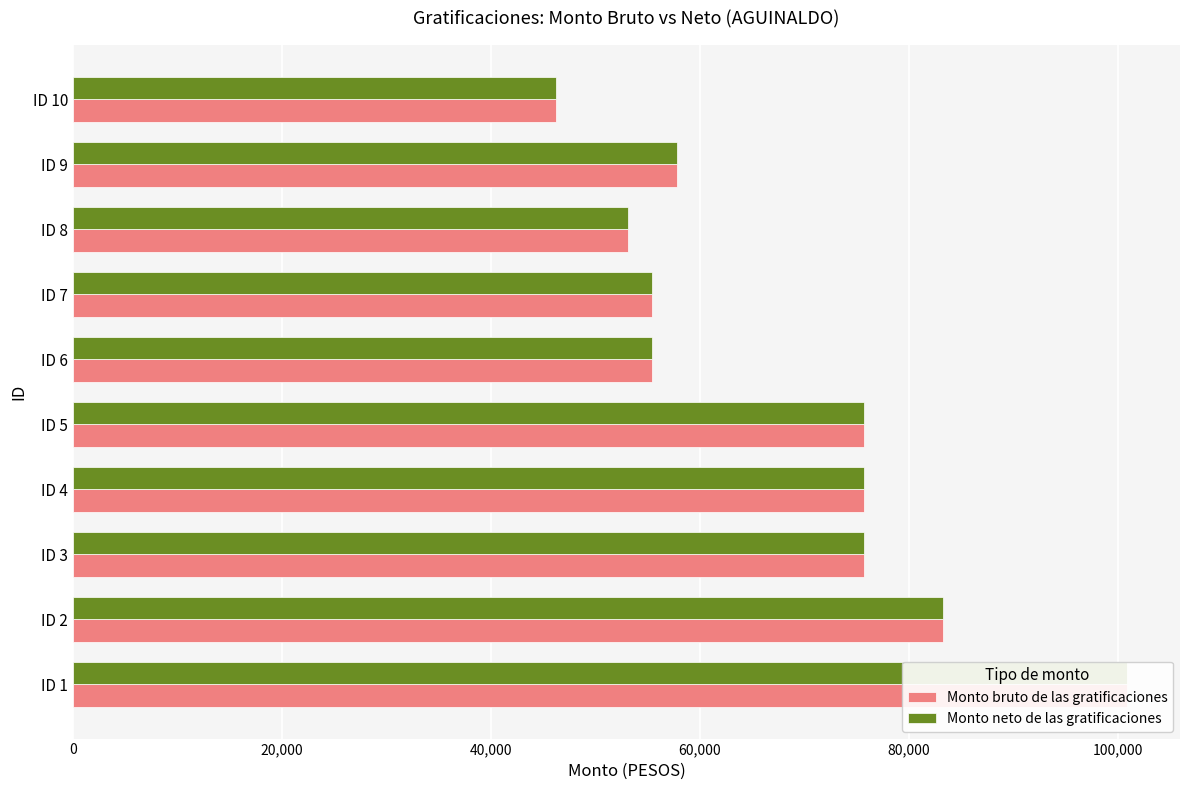

Does the chart contain any negative values?

No